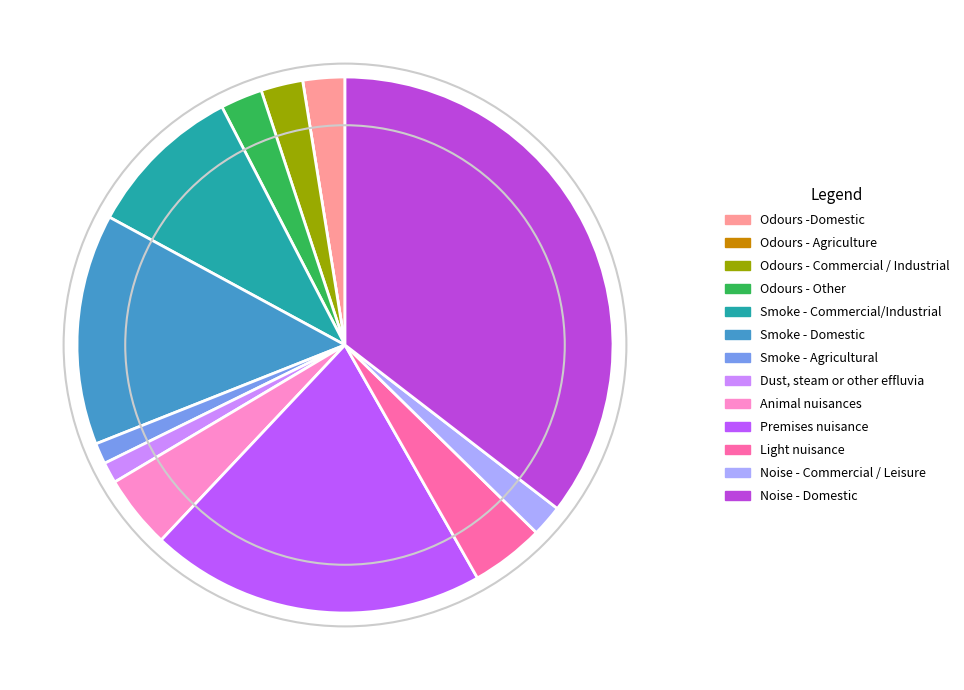

Which slice is the largest?

Noise - Domestic